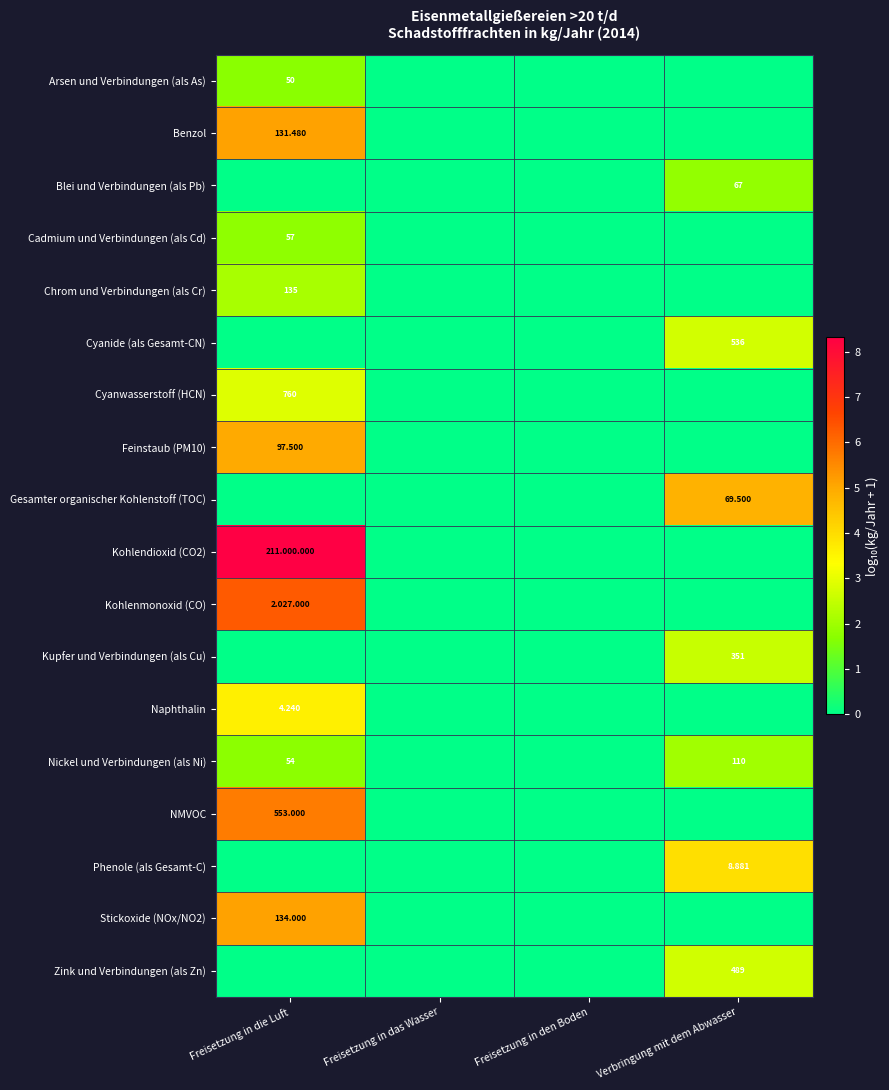

Which series has the largest total across all categories?

Kohlendioxid (CO2)